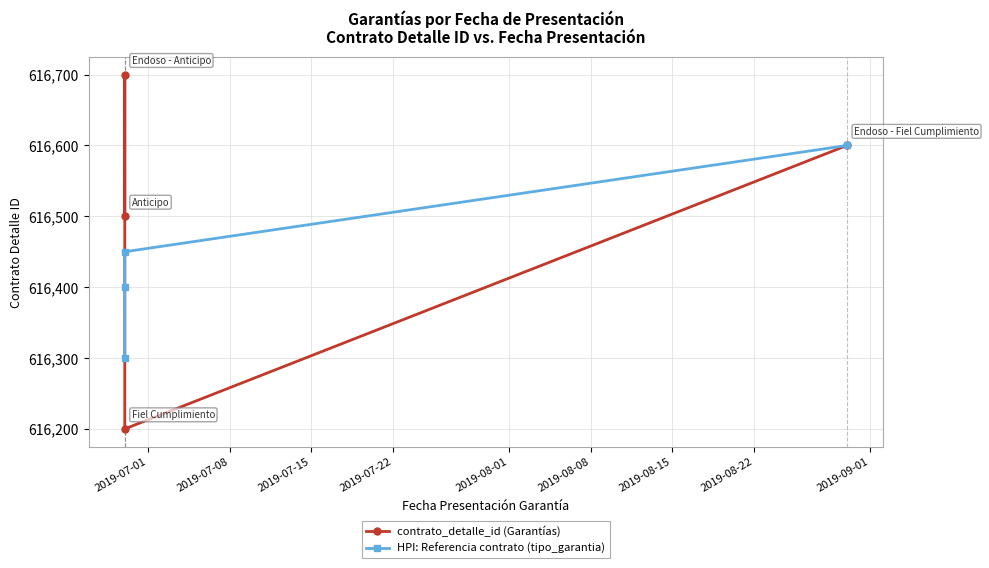

The value of contrato_detalle_id (Garantías) at 2019-07-08 is 193104. True or false?

False